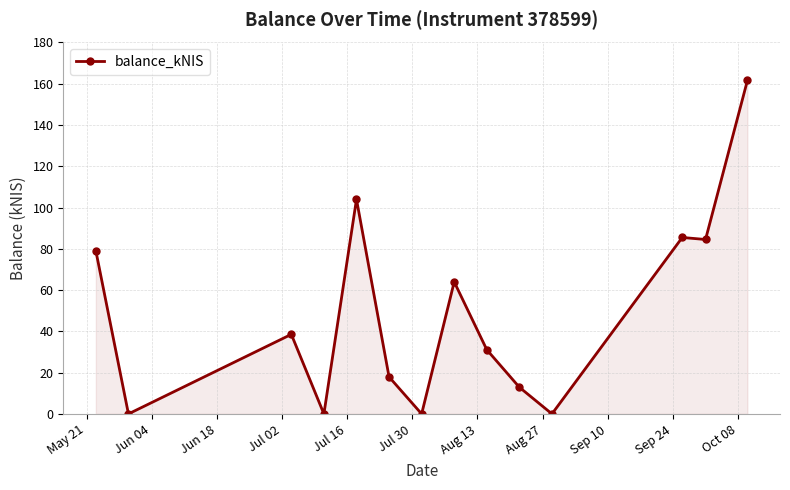

What is the greatest value displayed?

161.6